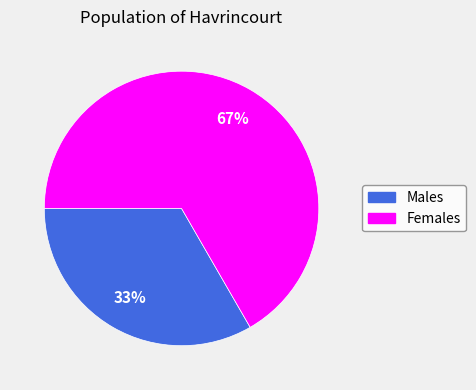

How many slices are in this pie chart?

2